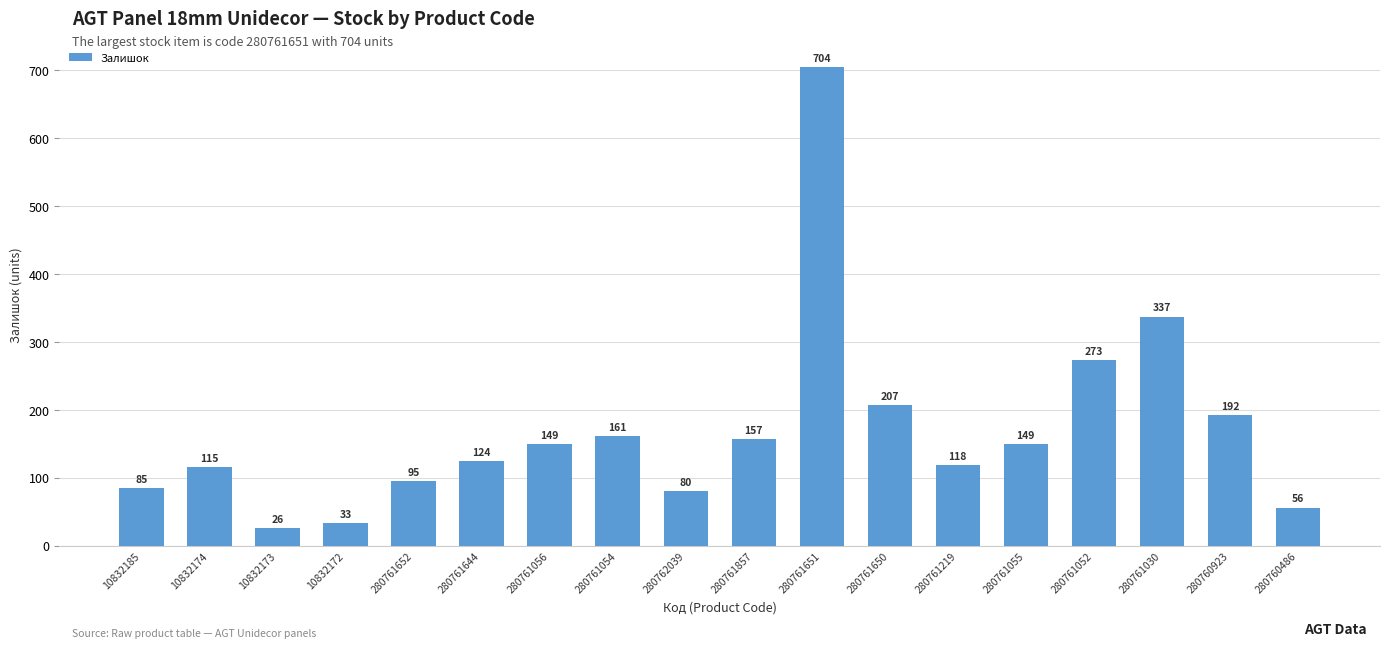

Is it true that the value at 280761652 is 24?

False